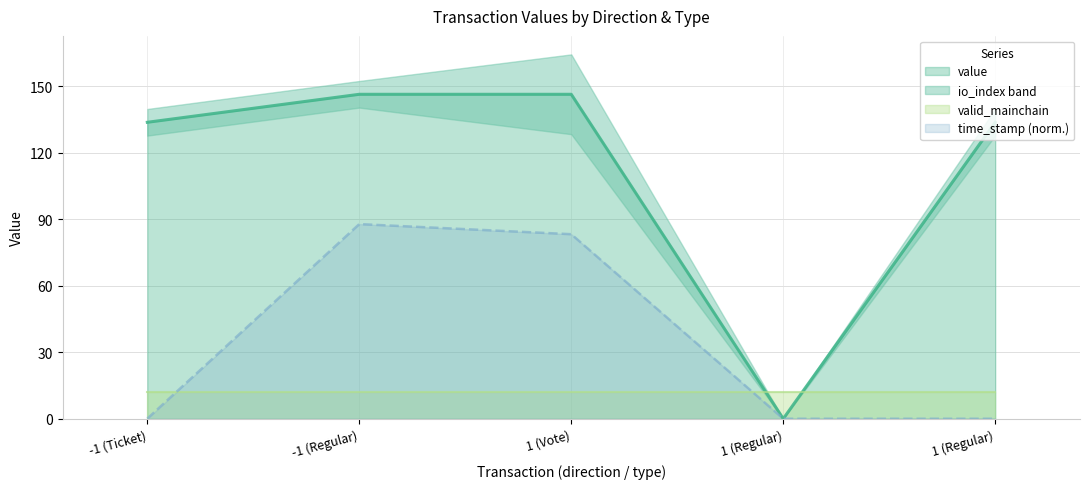

Where is time_stamp_norm nearest to the value 43?

1 (Vote)